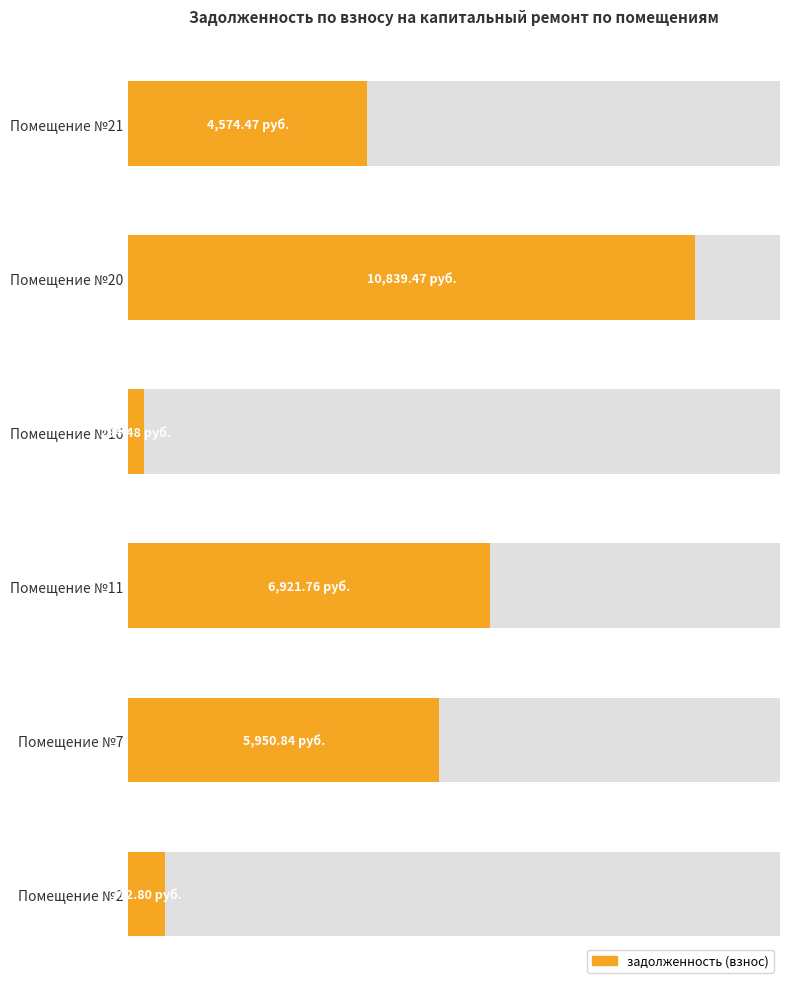

Are the bars grouped side by side (vs. stacked)?

No